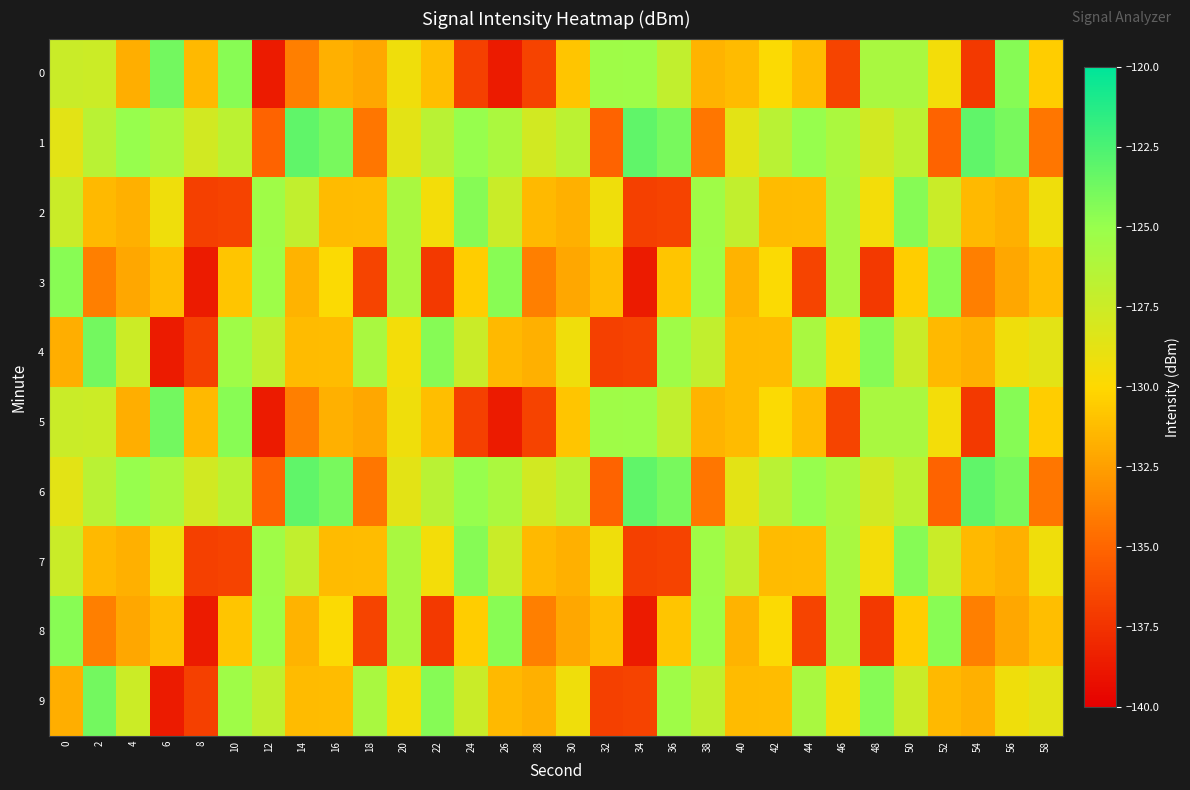

What is the total value across all series at 56?

-1283.0